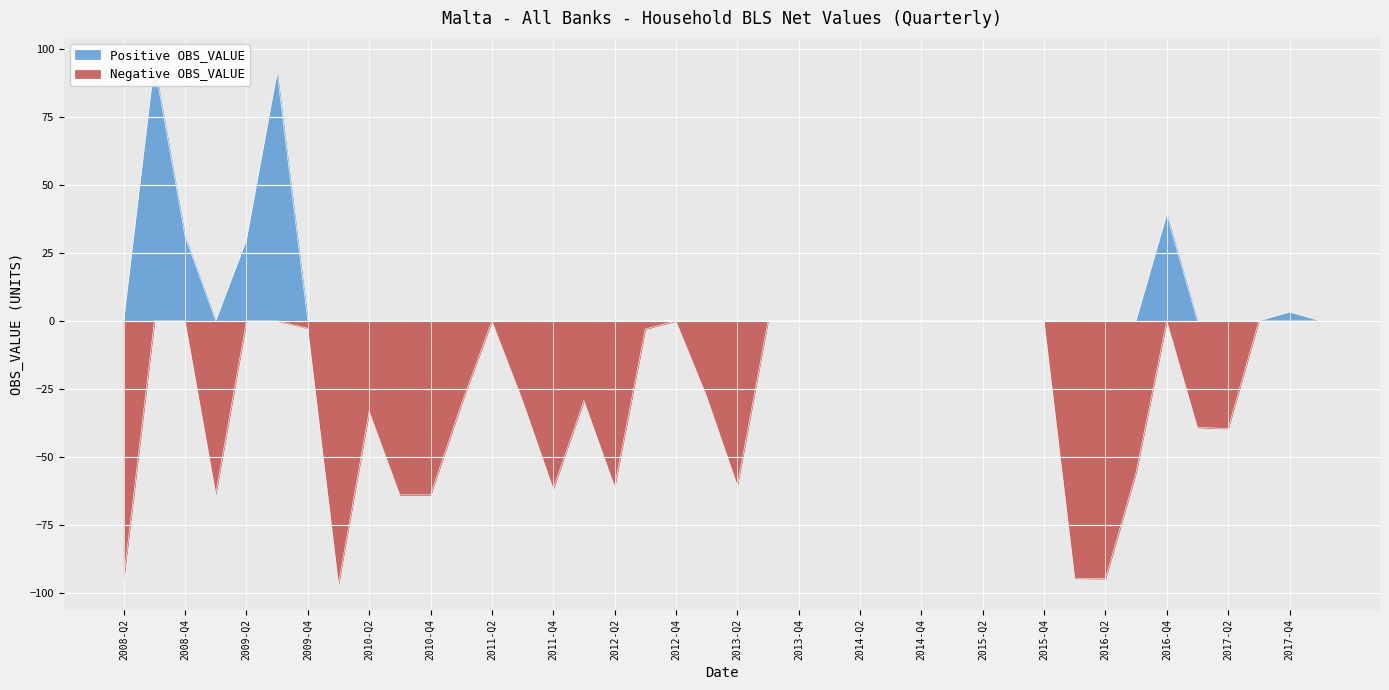

Is it true that Negative OBS_VALUE equals 34.5 at 2012-Q4?

False